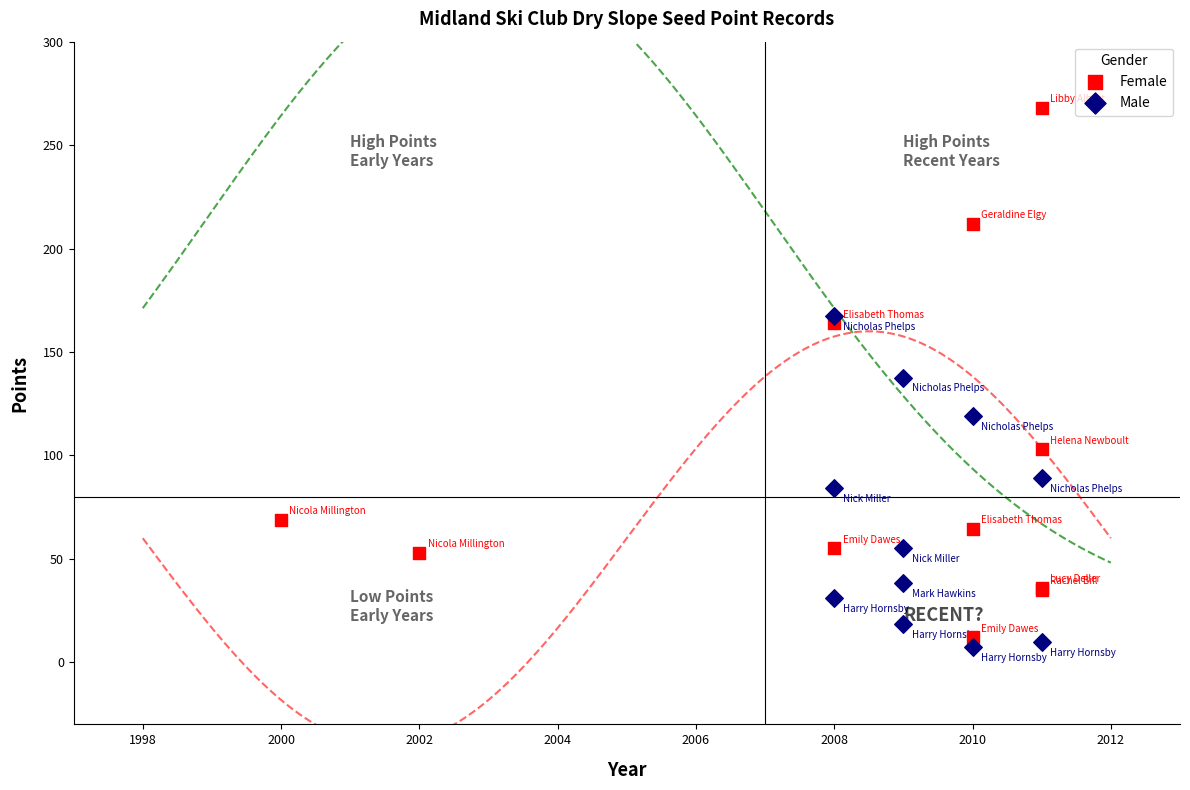

Which series contains the highest Y value?

Female